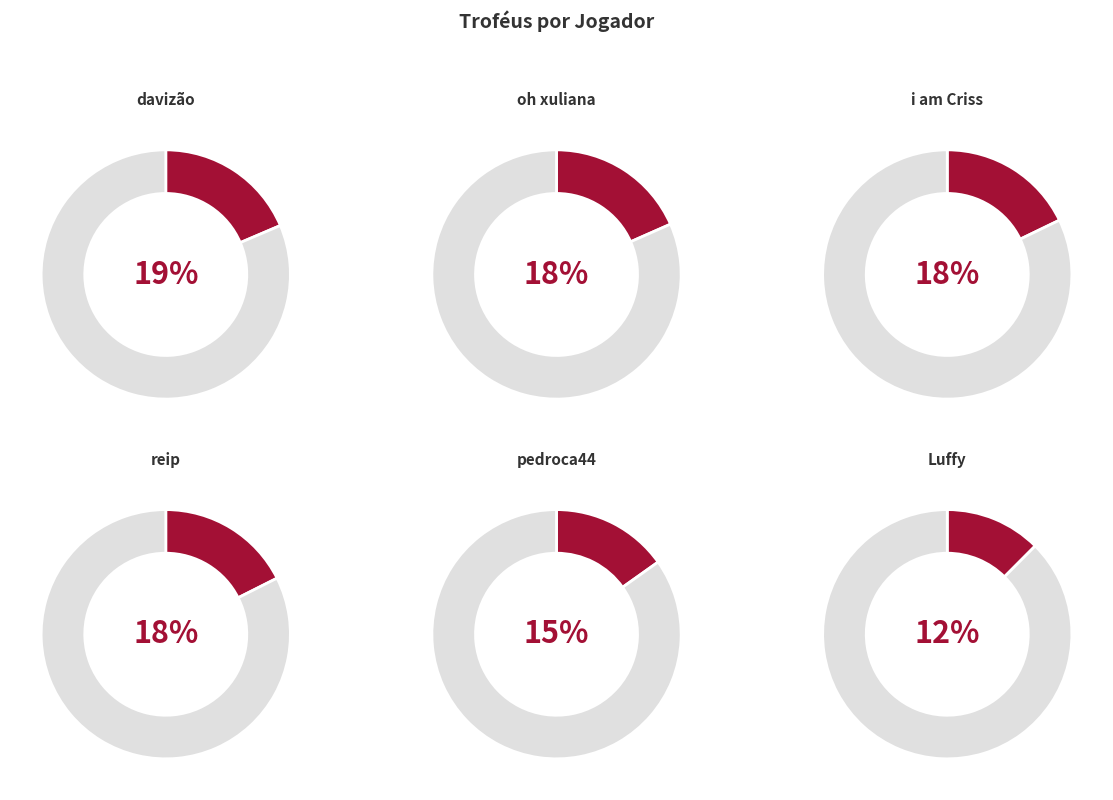

Does any single category account for the majority?

No